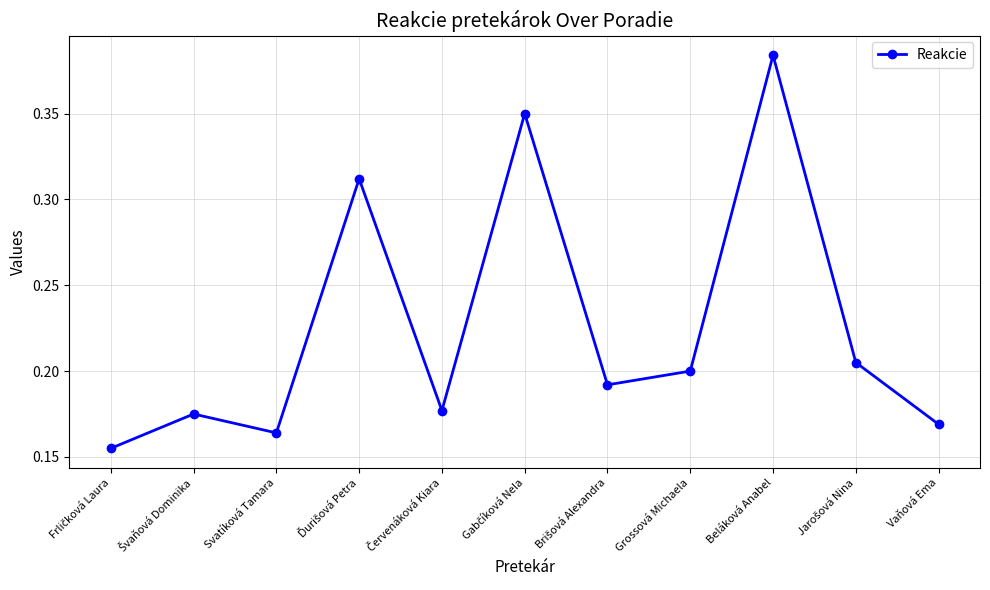

True or false: there are more than 2 points higher than both neighbors.

True